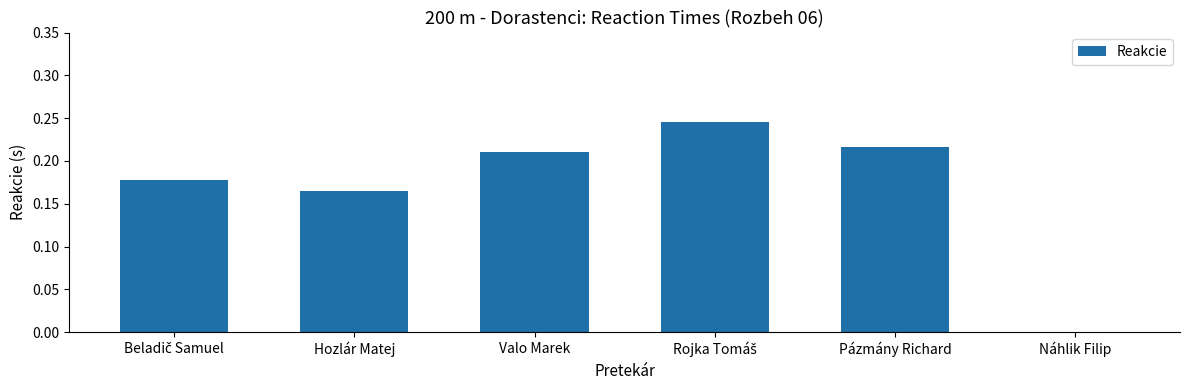

Which has a higher value, Pázmány Richard or Hozlár Matej?

Pázmány Richard